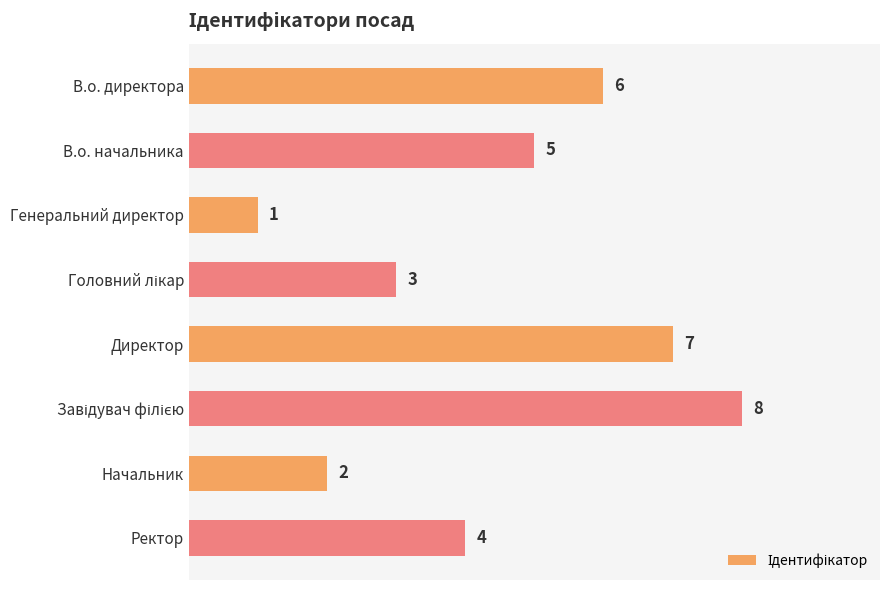

At which category does the chart reach its minimum across all series?

Генеральний директор